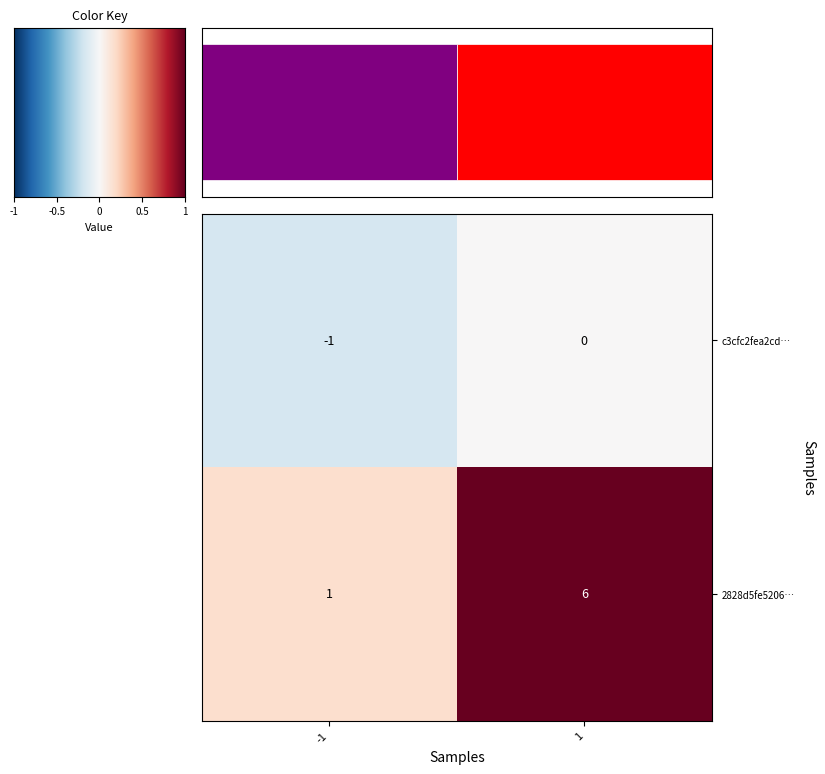

Is the value of c3cfc2fea2cd… at -1 greater than the value of 2828d5fe5206… at 1?

No